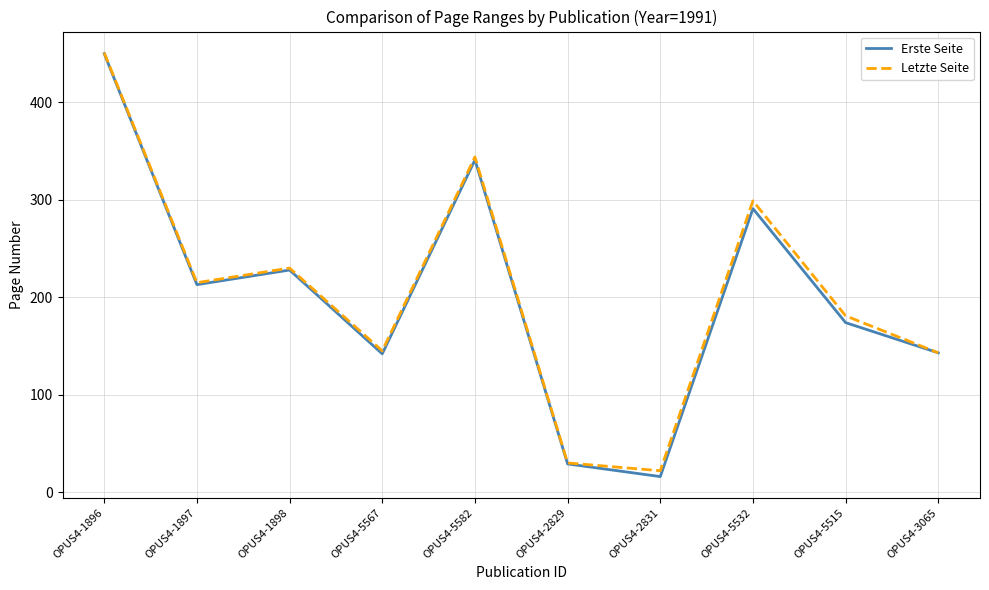

Is it true that Letzte Seite equals 98 at OPUS4-3065?

False